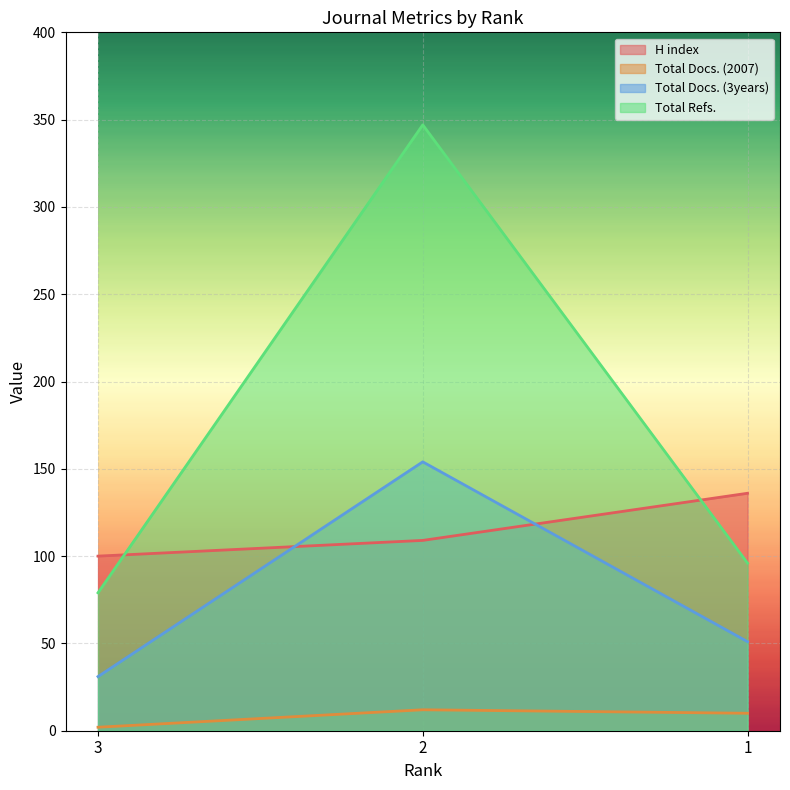

Reading left to right, list all the values displayed in this chart.

H index: 3=100	2=109	1=136
Total Docs. (2007): 3=2	2=12	1=10
Total Docs. (3years): 3=31	2=154	1=51
Total Refs.: 3=79	2=347	1=96